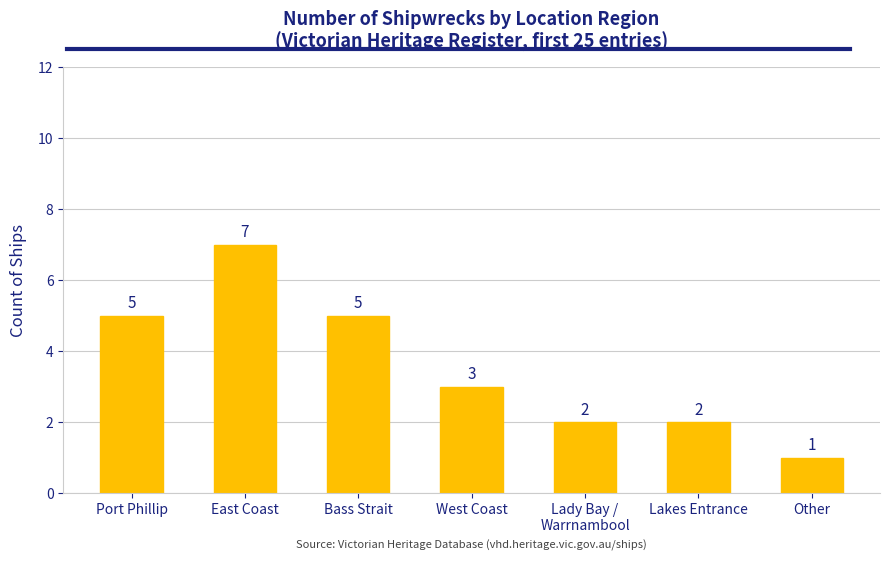

Between West Coast and Other, which is larger?

West Coast